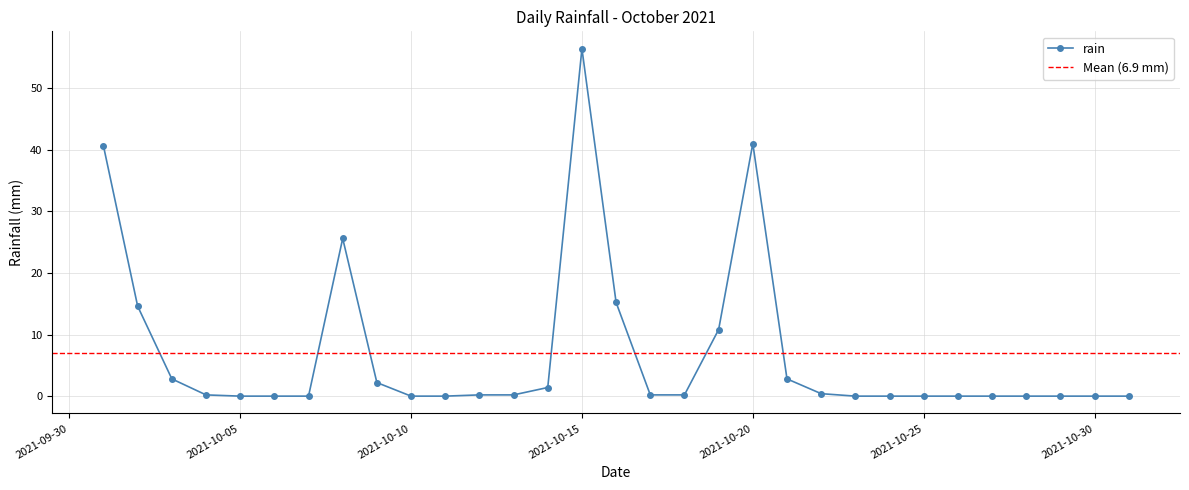

Which category has the highest value across all series?

2021-10-15